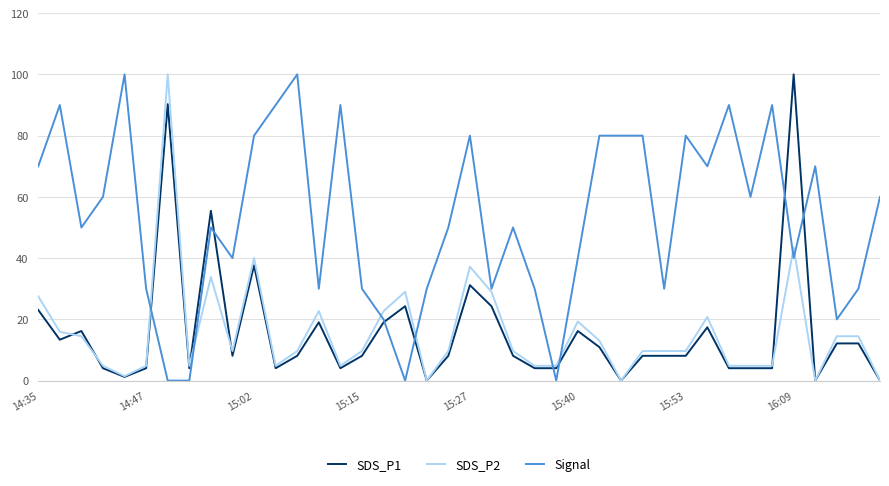

Reading left to right, extract all data points from this chart.

SDS_P1: 23.1	13.4	16.2	4.0	1.2	4.0	90.3	4.0	55.5	8.1	37.7	4.0	8.1	19.0	4.0	8.1	19.0	24.3	0.0	8.1	31.2	24.3	8.1	4.0	4.0	16.2	10.9	0.0	8.1	8.1	8.1	17.4	4.0	4.0	4.0	100.0	0.0	12.1	12.1	0.0
SDS_P2: 27.5	15.9	14.5	4.8	1.4	4.8	100.0	4.8	33.8	9.7	40.1	4.8	9.7	22.7	4.8	9.7	22.7	29.0	0.0	9.7	37.2	29.0	9.7	4.8	4.8	19.3	13.0	0.0	9.7	9.7	9.7	20.8	4.8	4.8	4.8	43.5	0.0	14.5	14.5	0.0
Signal: 70.0	90.0	50.0	60.0	100.0	30.0	0.0	0.0	50.0	40.0	80.0	90.0	100.0	30.0	90.0	30.0	20.0	0.0	30.0	50.0	80.0	30.0	50.0	30.0	0.0	40.0	80.0	80.0	80.0	30.0	80.0	70.0	90.0	60.0	90.0	40.0	70.0	20.0	30.0	60.0